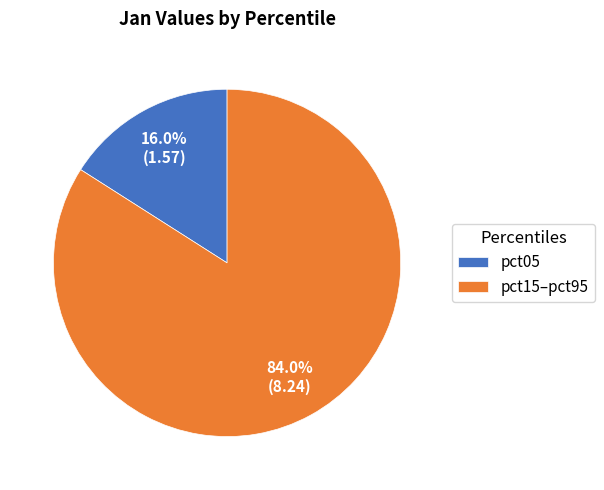

To the nearest percent, what is the average slice percentage?

50%